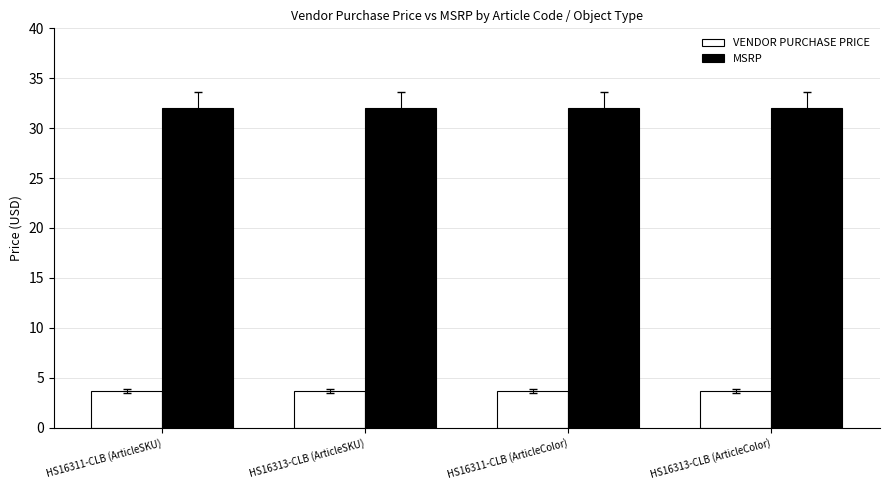

What position from the left is HS16311-CLB (ArticleSKU)?

1